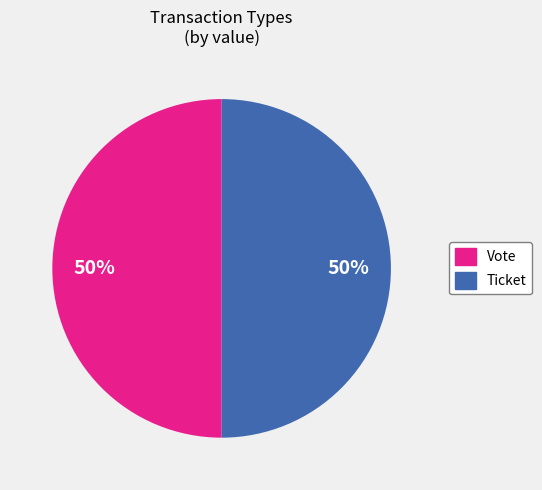

Combined, do Ticket and Vote account for over 50%?

Yes